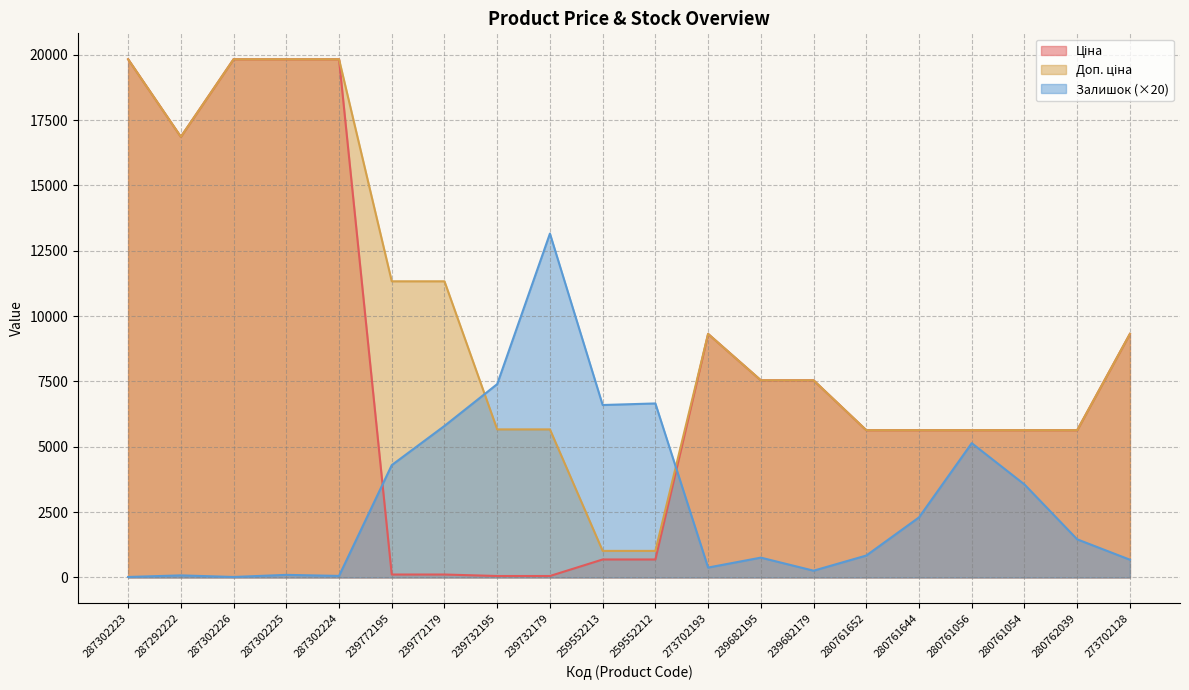

Between 259552212 and 280761056, which series saw the biggest shift?

Ціна